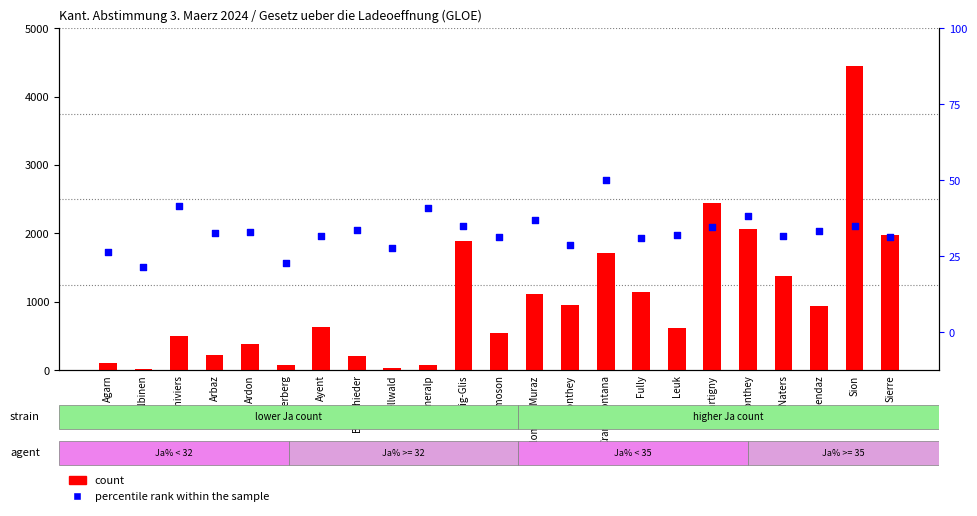

Which series has the largest total across all categories?

count